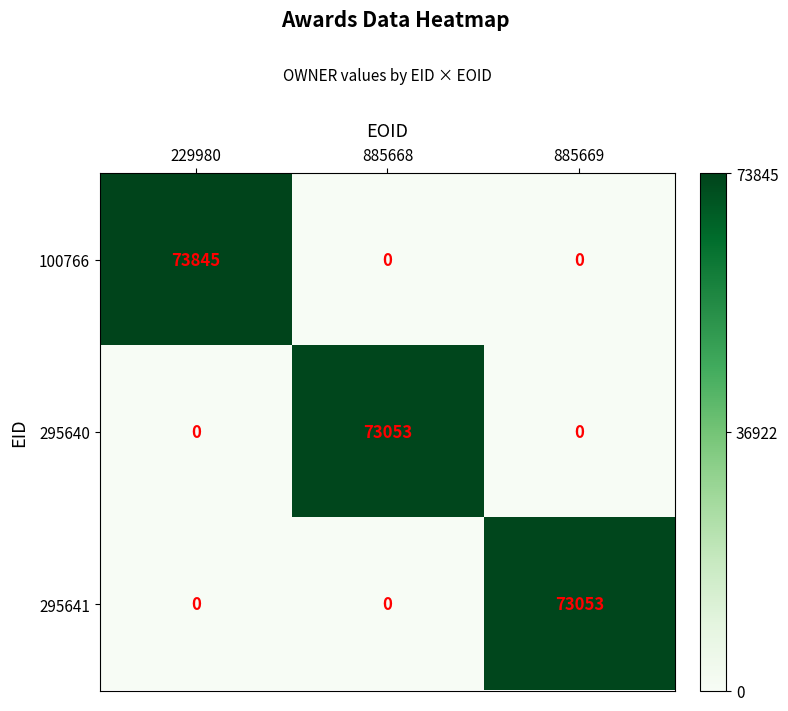

What is the difference between the maximum and minimum values in the 295640 series?

73053